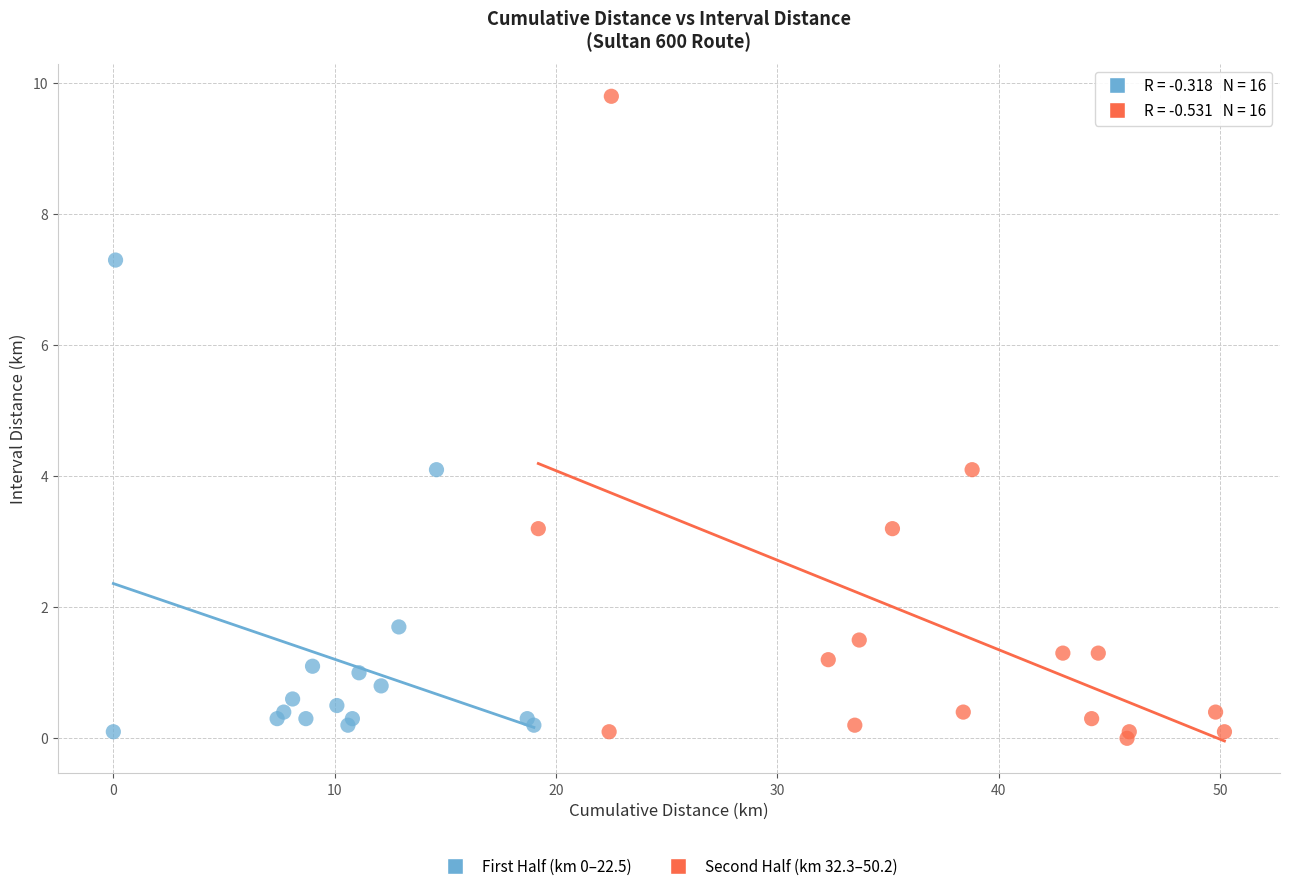

Which series has the largest Y range (max minus min)?

Second Half (km 32.3–50.2)